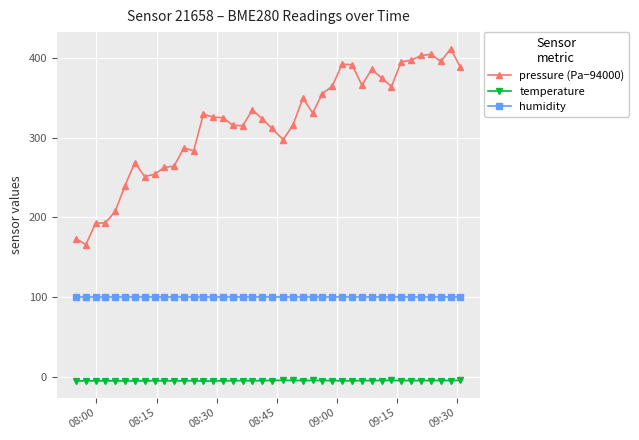

Rank the series by their maximum value, from highest to lowest.

pressure (Pa−94000), humidity, temperature